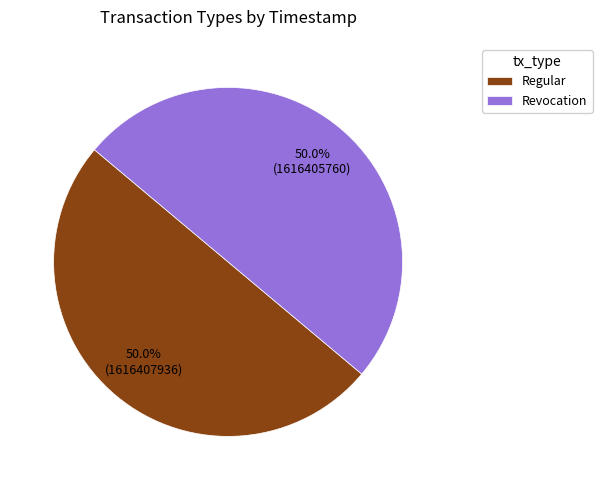

What percentage is the Regular slice, to the nearest percent?

50%